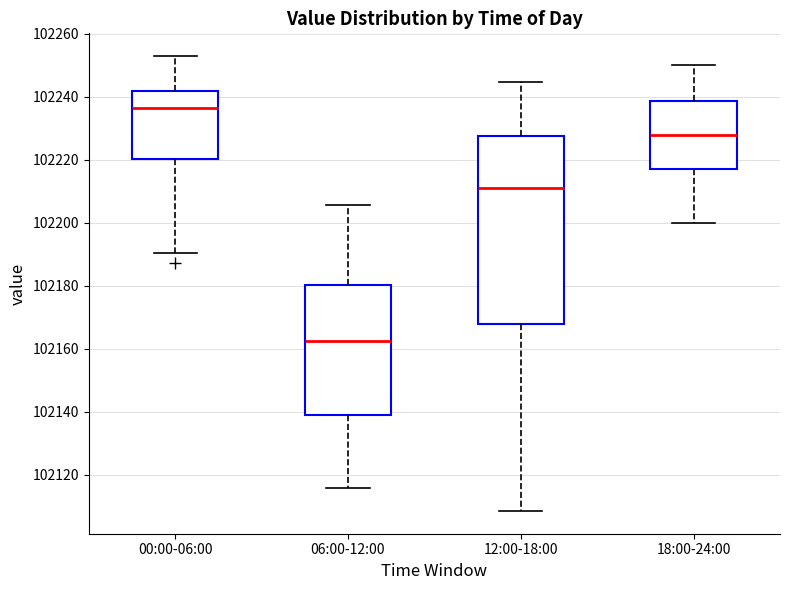

Comparing the boxes themselves (not the whiskers), which one is the tallest?

12:00-18:00